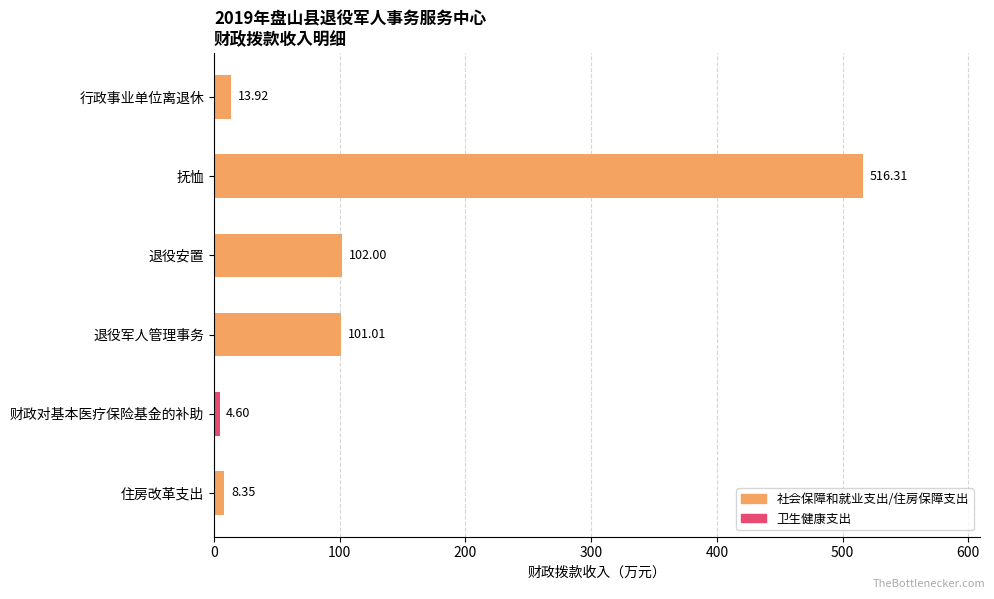

What is the change in value from 退役军人管理事务 to 住房改革支出?

-92.7